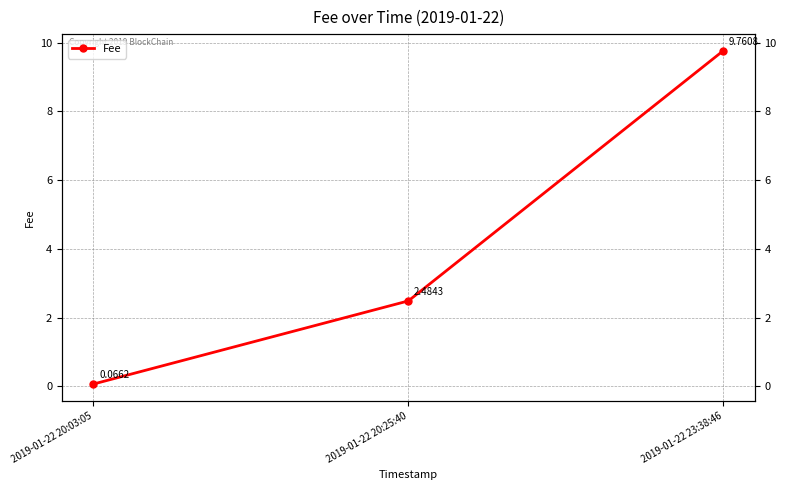

What is the label of the 3rd point from the right?

2019-01-22 20:03:05